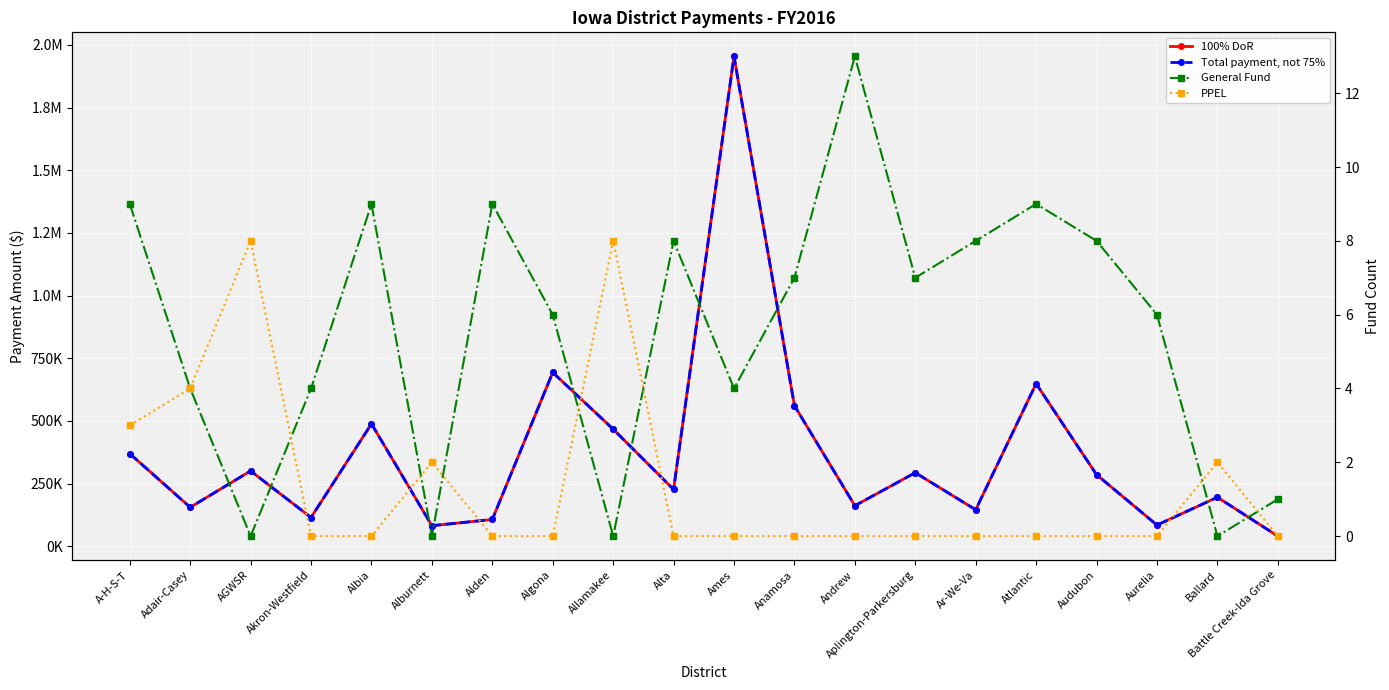

Which category has the highest value in the Total payment, not 75% series?

Ames